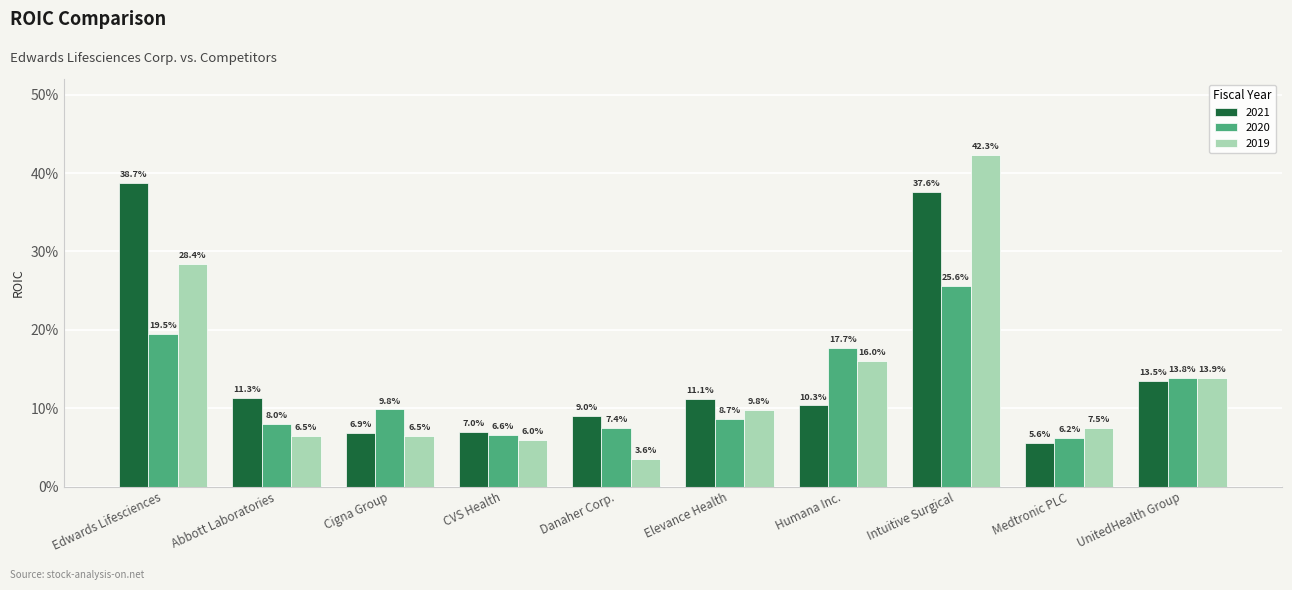

Does the chart contain any negative values?

No